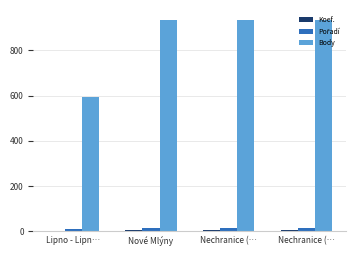

How many groups of bars are there?

4